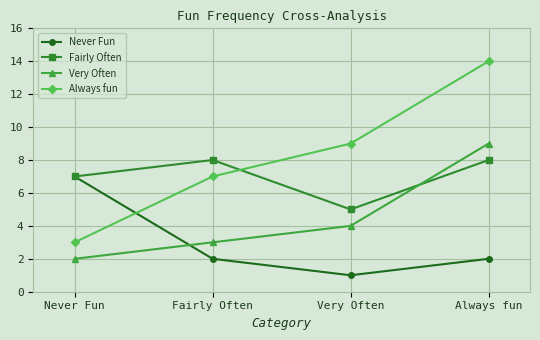

Reading left to right, what are all the values shown in this chart?

Never Fun: 7	2	1	2
Fairly Often: 7	8	5	8
Very Often: 2	3	4	9
Always fun: 3	7	9	14